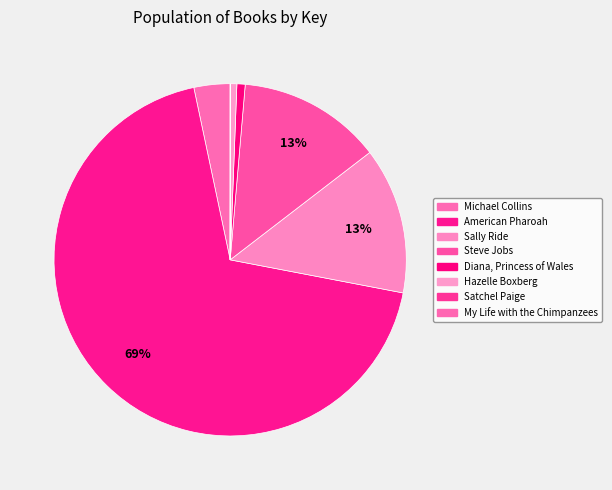

How many slices are in this pie chart?

8